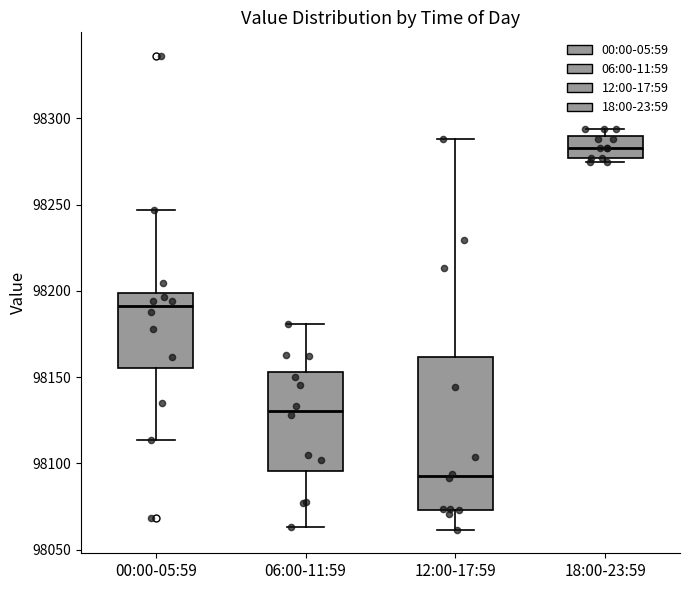

Which box is the tallest, from its lower edge to its upper edge?

12:00-17:59